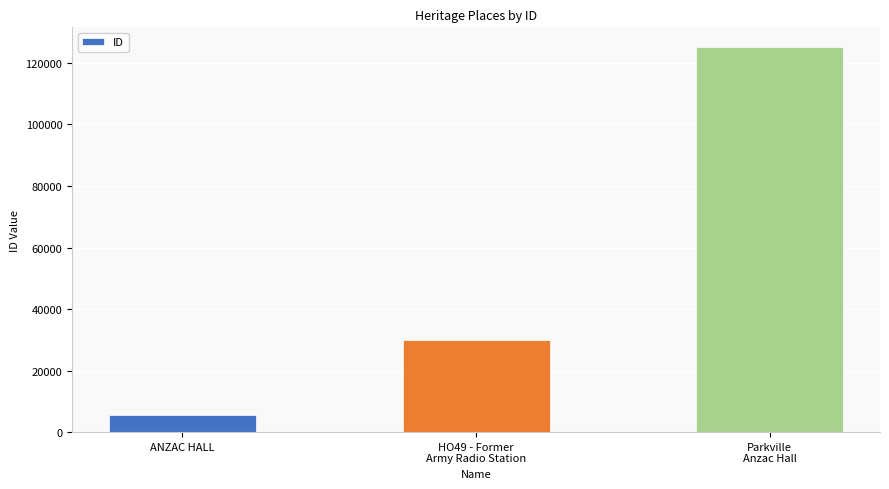

How many data points are less than 30040?

1